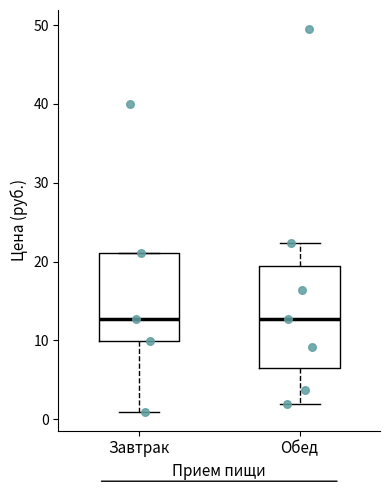

Comparing the boxes themselves (not the whiskers), which one is the tallest?

Обед